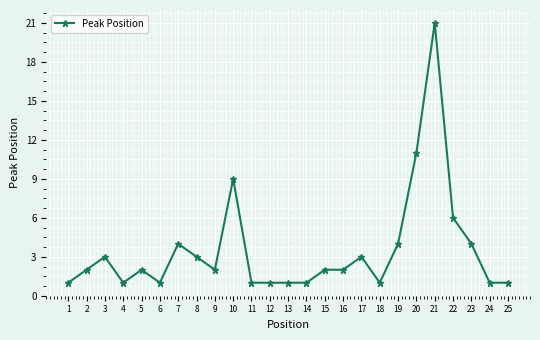

The chart shows a value of 8 at 21. True or false?

False